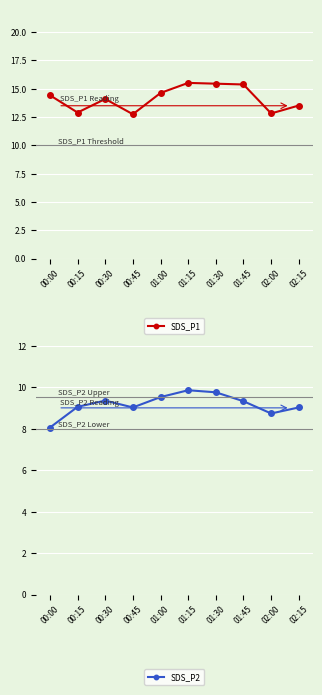

Which series has the widest spread of values?

SDS_P1